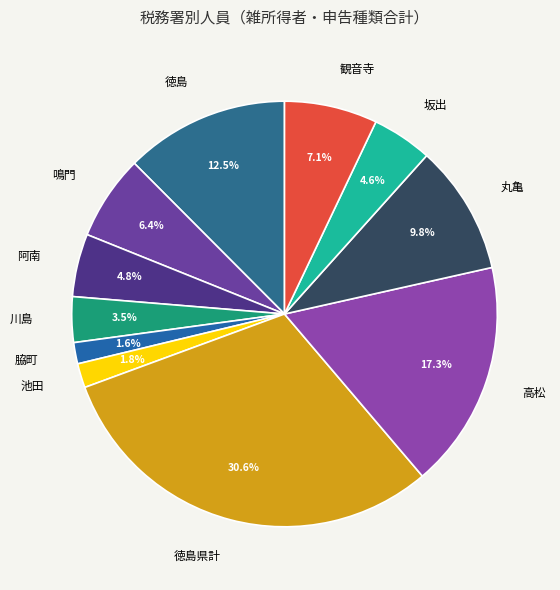

Does 坂出 account for over 50% of the chart?

No